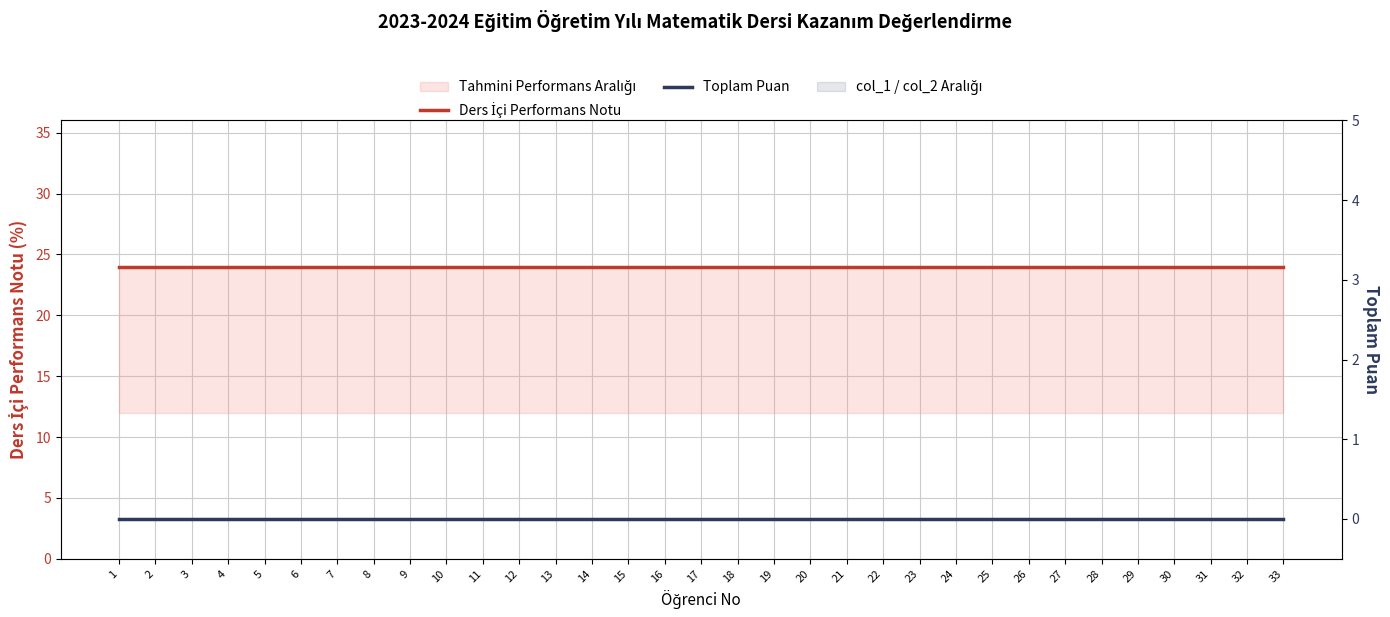

List the series in order of their overall mean, lowest first.

Toplam Puan, Ders İçi Performans Notu